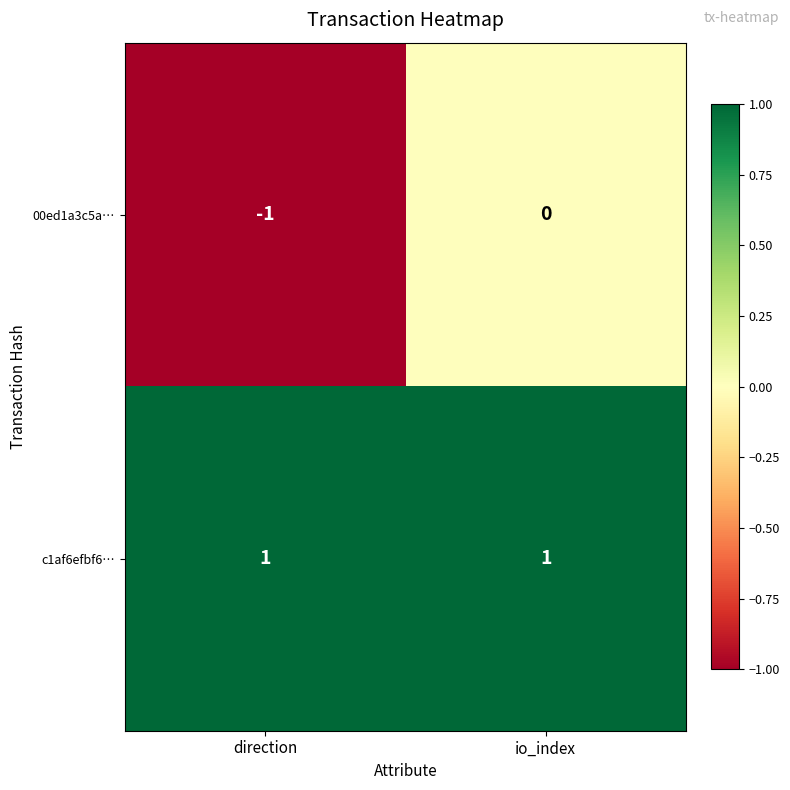

Rank the series by their average value, from highest to lowest.

c1af6efbf6…, 00ed1a3c5a…